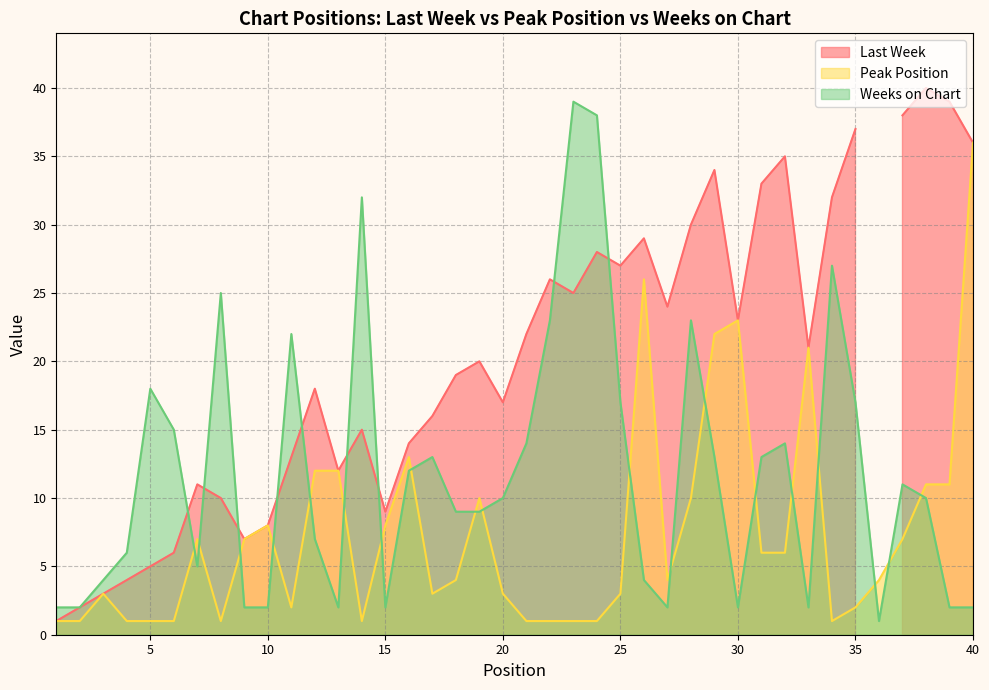

How many times do Weeks on Chart and Peak Position cross each other?

19